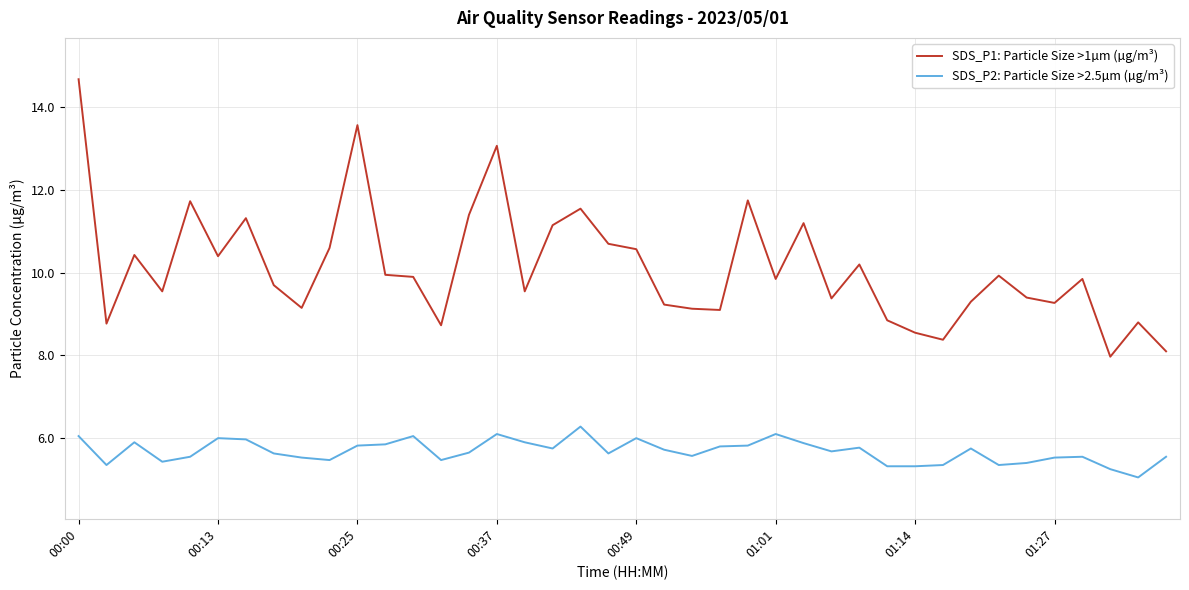

Rank the series by their average value, from highest to lowest.

SDS_P1: Particle Size >1µm (µg/m³), SDS_P2: Particle Size >2.5µm (µg/m³)